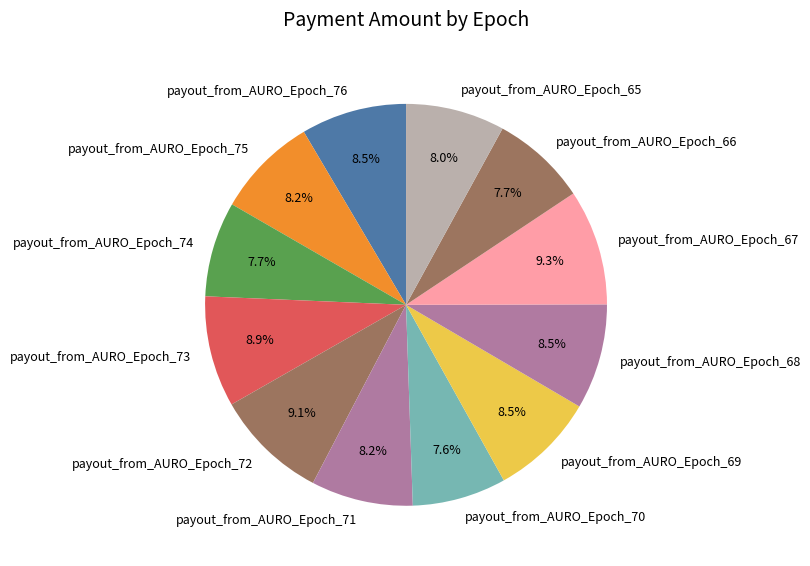

True or false: payout_from_AURO_Epoch_67 accounts for 9% of the total.

True